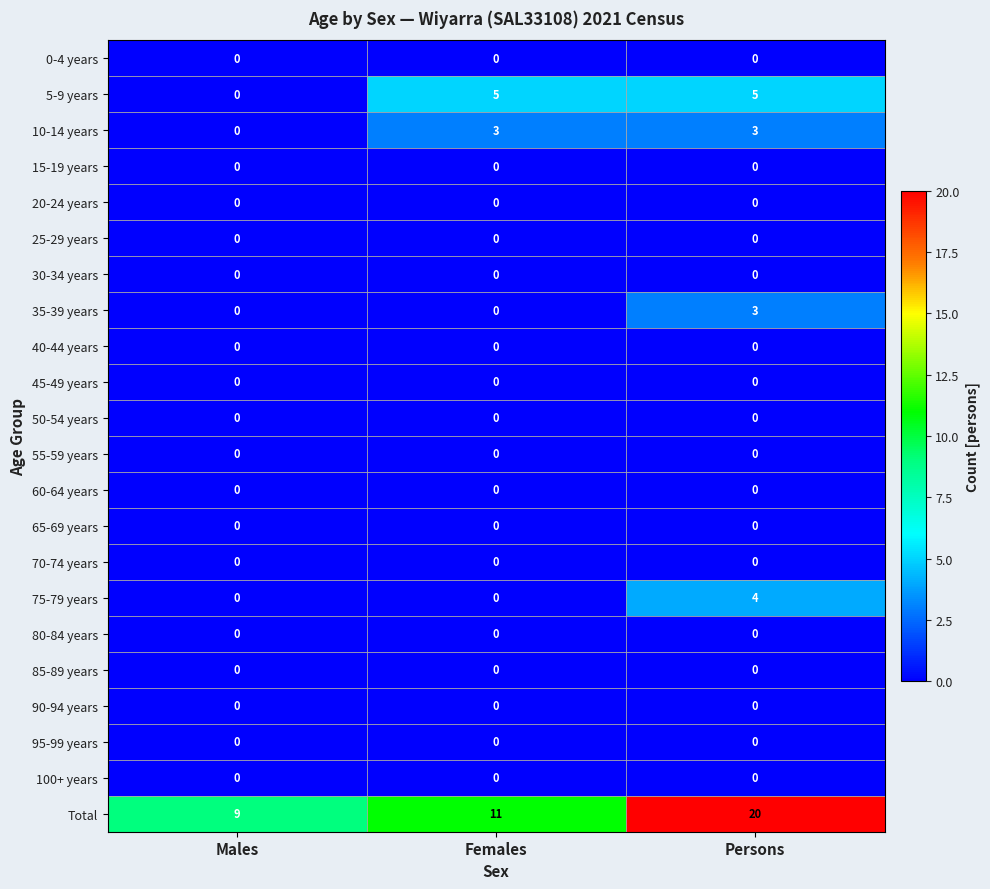

What is the sum of the 75-79 years values at Persons and Females?

4